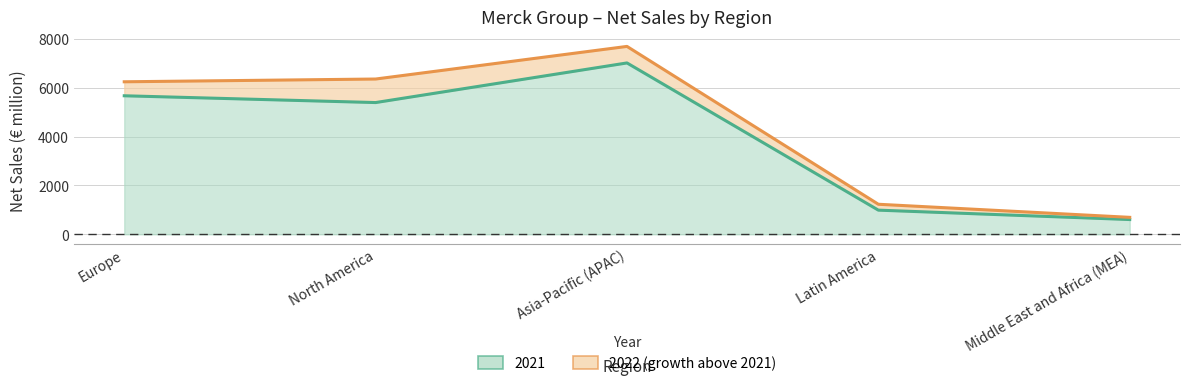

The value of 2022 at Europe is 11157. True or false?

False